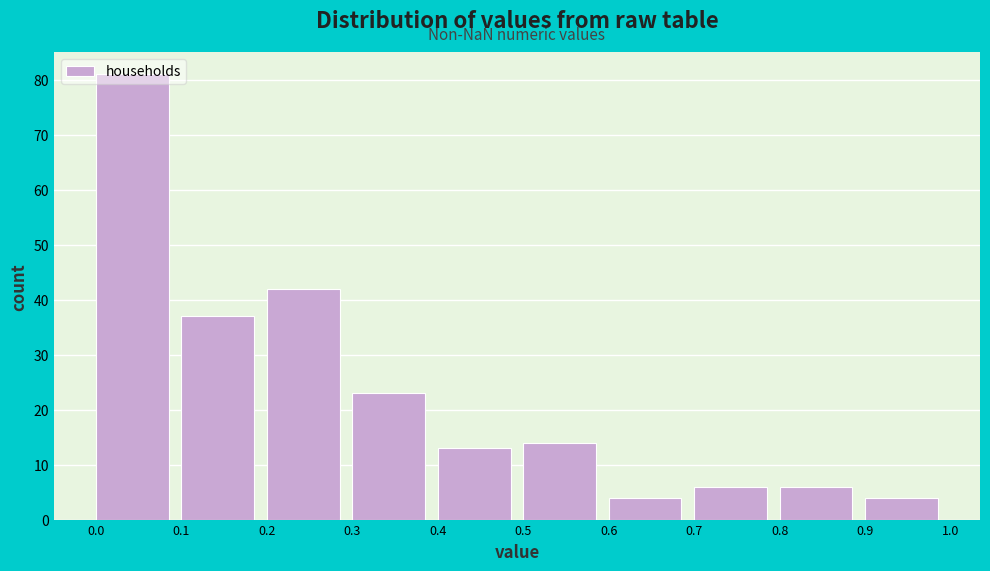

Reading left to right, list every bar in this chart as the range it spans on the x-axis followed by its height. The values are not printed on the chart, so give them approximately, as read against the axis.

0.0 to 0.1: 81
0.1 to 0.2: 37
0.2 to 0.3: 42
0.3 to 0.4: 23
0.4 to 0.5: 13
0.5 to 0.6: 14
0.6 to 0.7: 4
0.7 to 0.8: 6
0.8 to 0.9: 6
0.9 to 1.0: 4